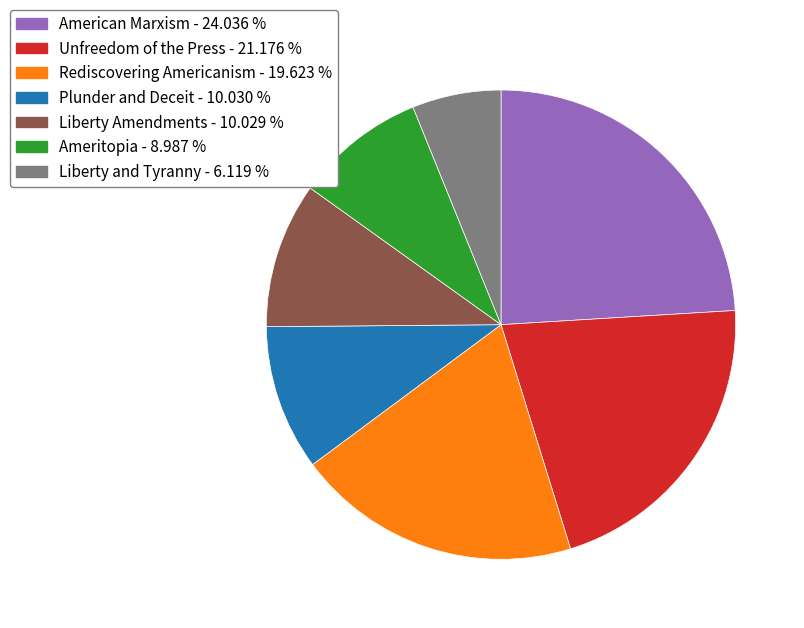

Does any single category account for the majority?

No